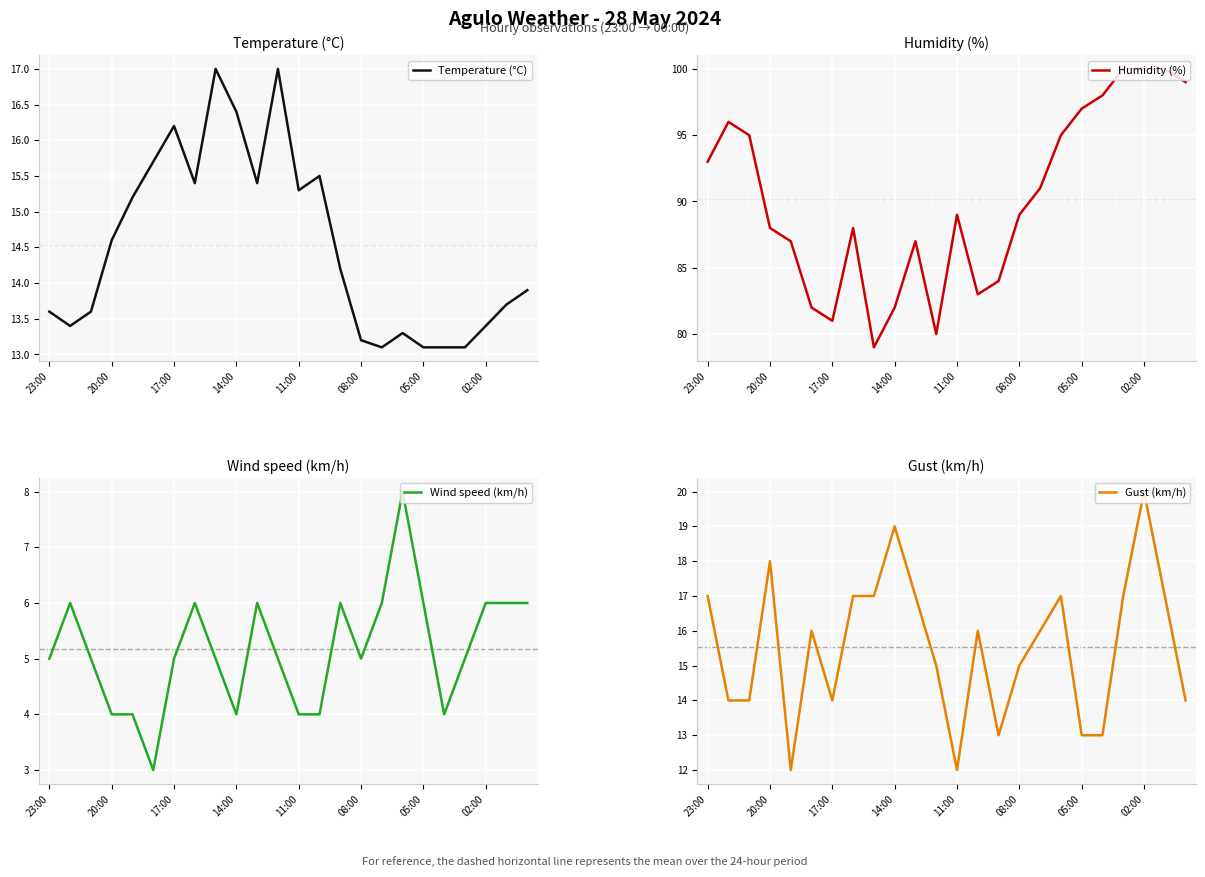

Is it true that Temperature (°C) equals 13.2 at 08:00?

True